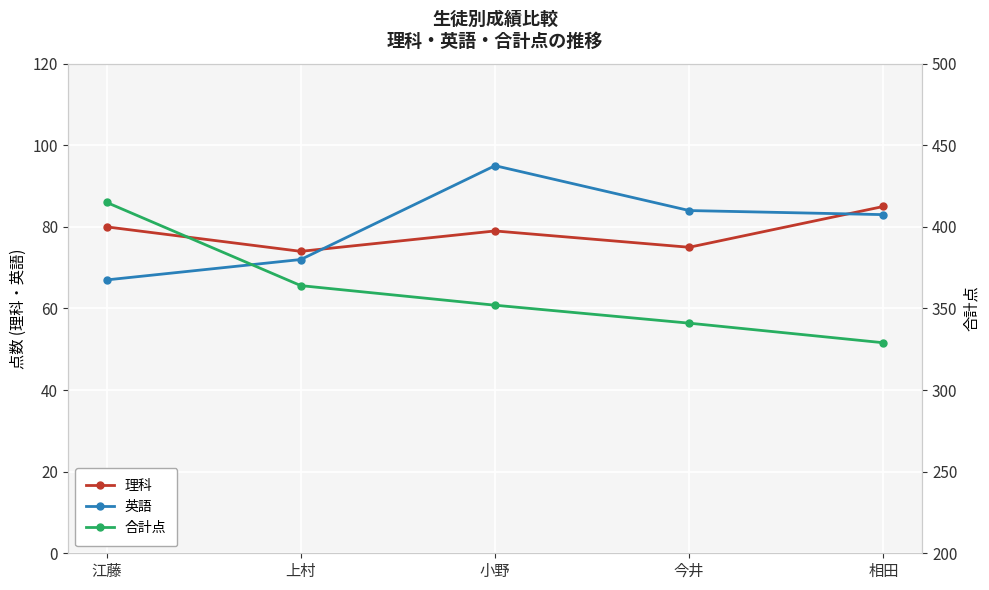

Reading right to left, what are all the values shown in this chart?

理科: 85	75	79	74	80
英語: 83	84	95	72	67
合計点: 329	341	352	364	415